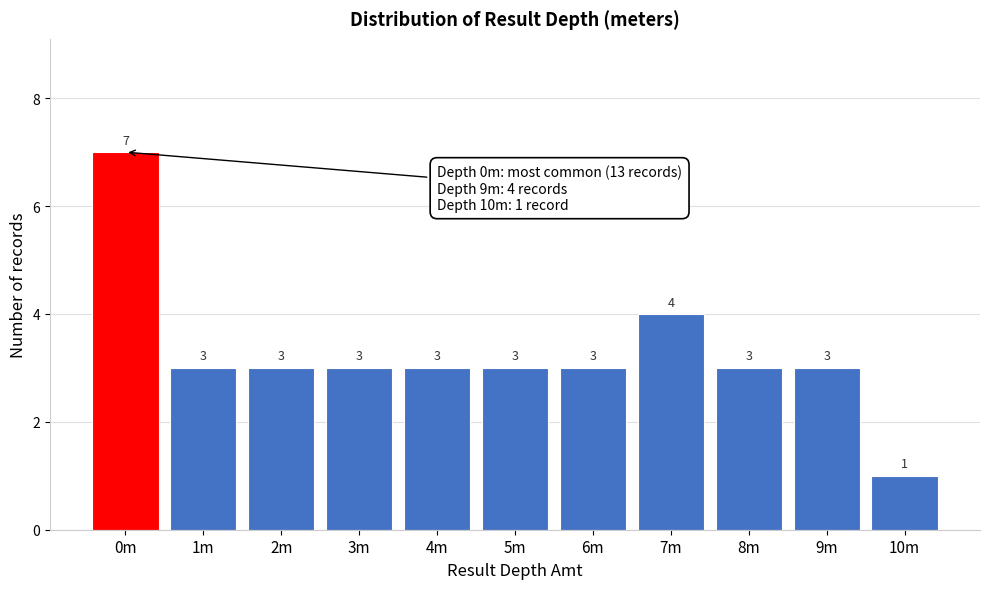

Reading left to right, transcribe all the data shown in this chart.

7	3	3	3	3	3	3	4	3	3	1